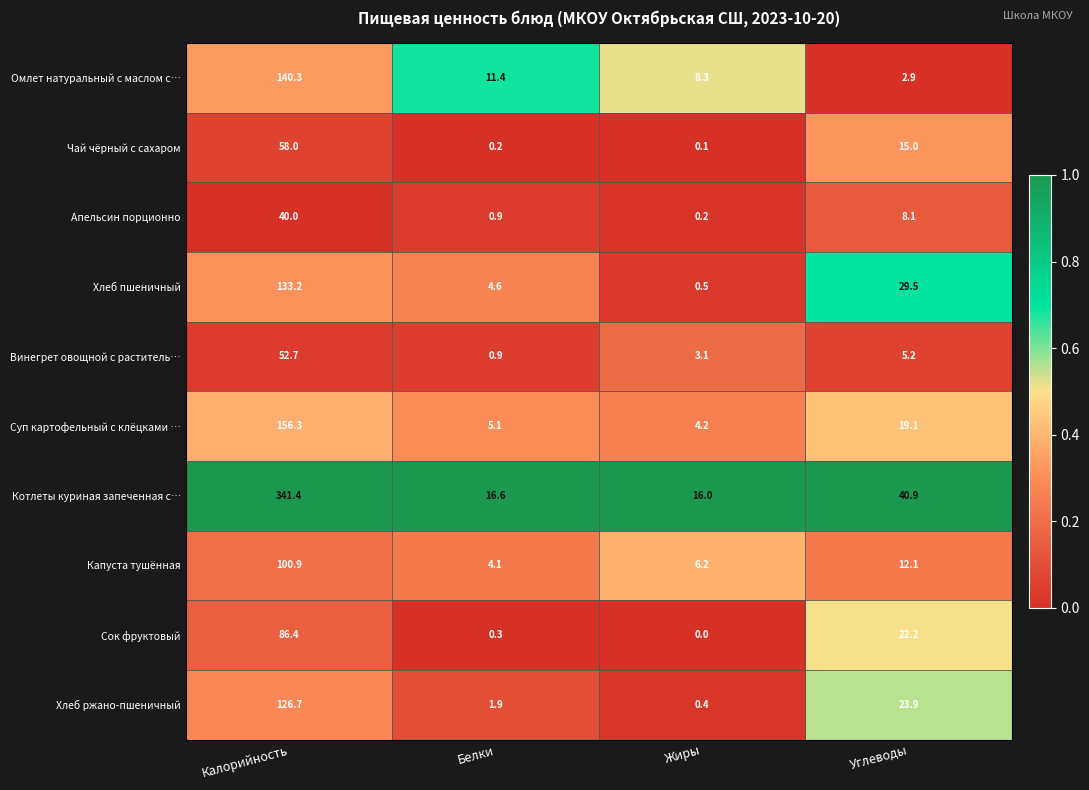

At which label does Хлеб пшеничный first exceed 29?

Калорийность